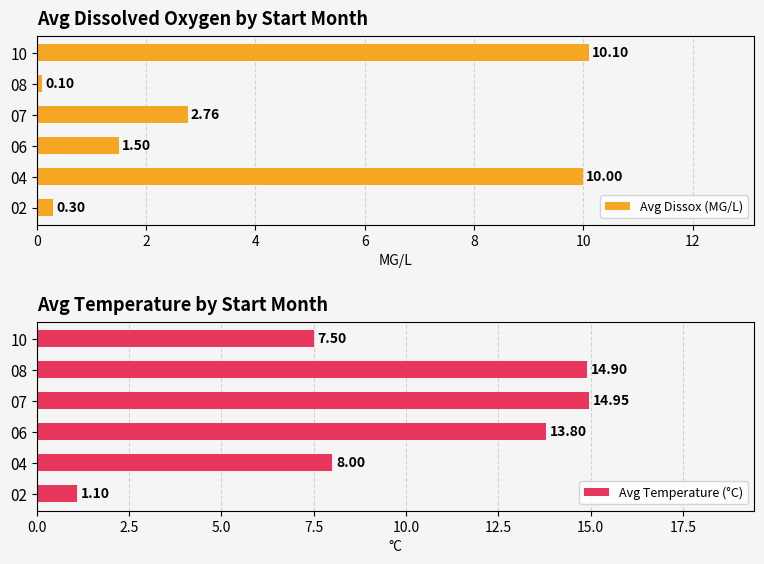

What is the difference between the maximum and second lowest values in the Avg Temperature (°C) series?

7.4